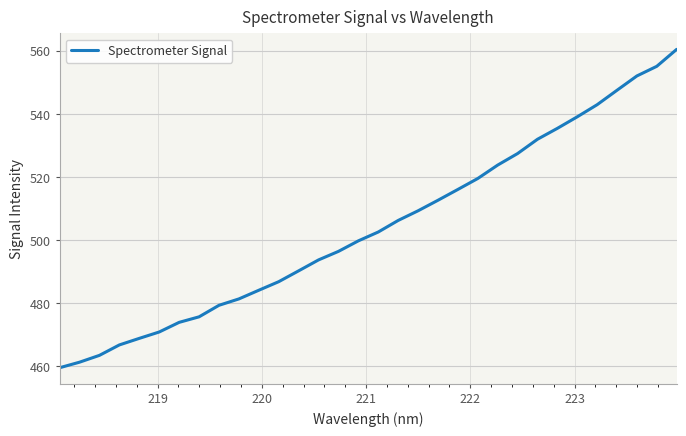

What is the smallest value displayed?

459.6